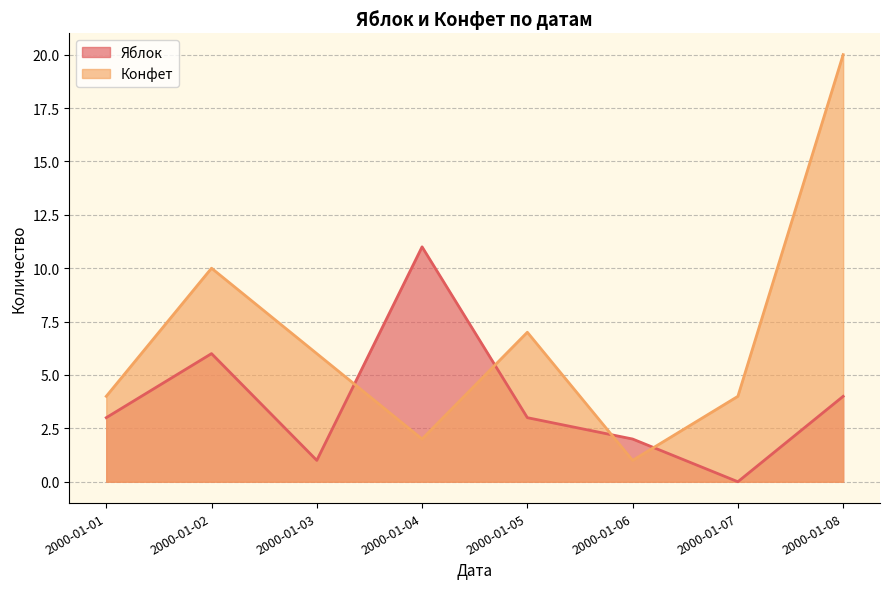

Reading left to right, list all the values displayed in this chart.

Яблок: 3	6	1	11	3	2	0	4
Конфет: 4	10	6	2	7	1	4	20